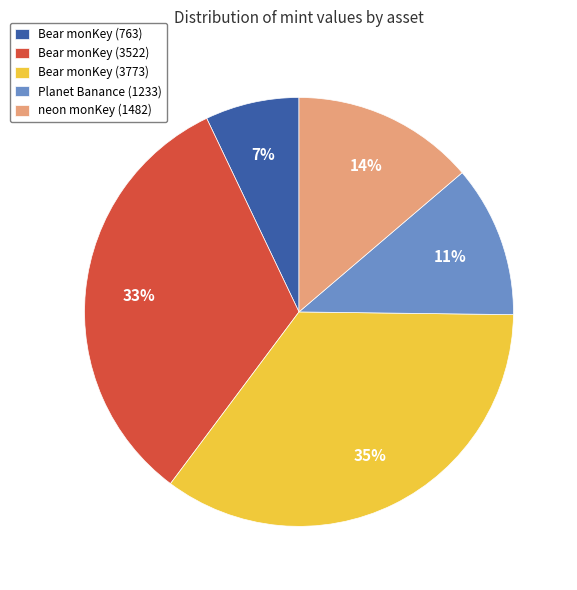

Which slice is the smallest?

Bear monKey (763)